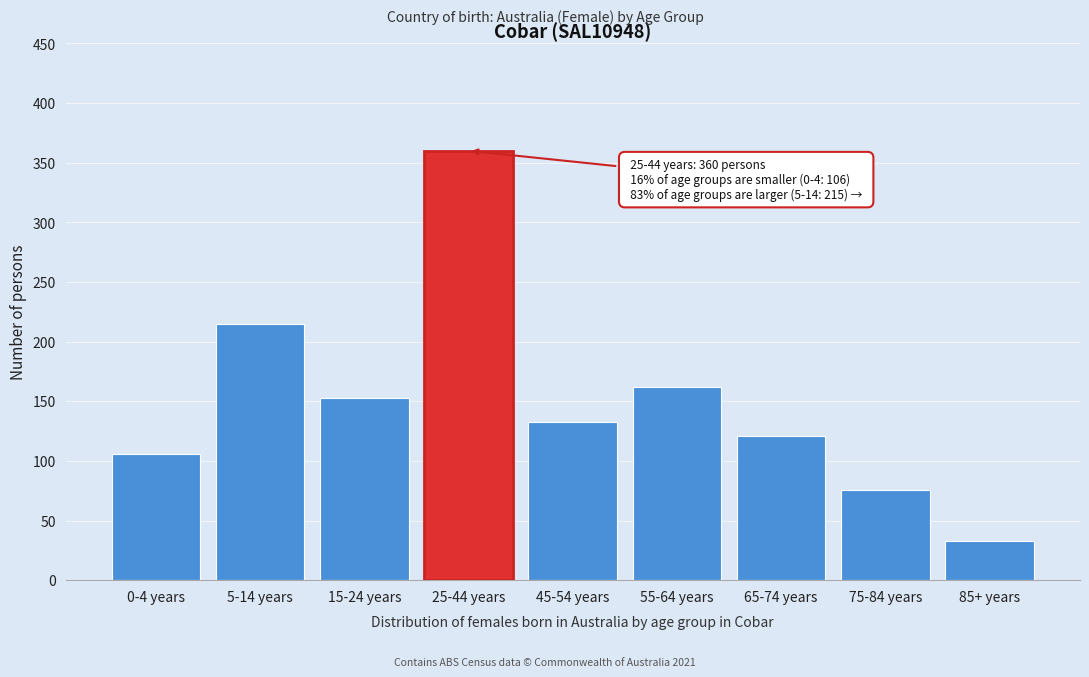

Reading left to right, extract all data points from this chart.

0-4 years=106	5-14 years=215	15-24 years=153	25-44 years=360	45-54 years=133	55-64 years=162	65-74 years=121	75-84 years=76	85+ years=33